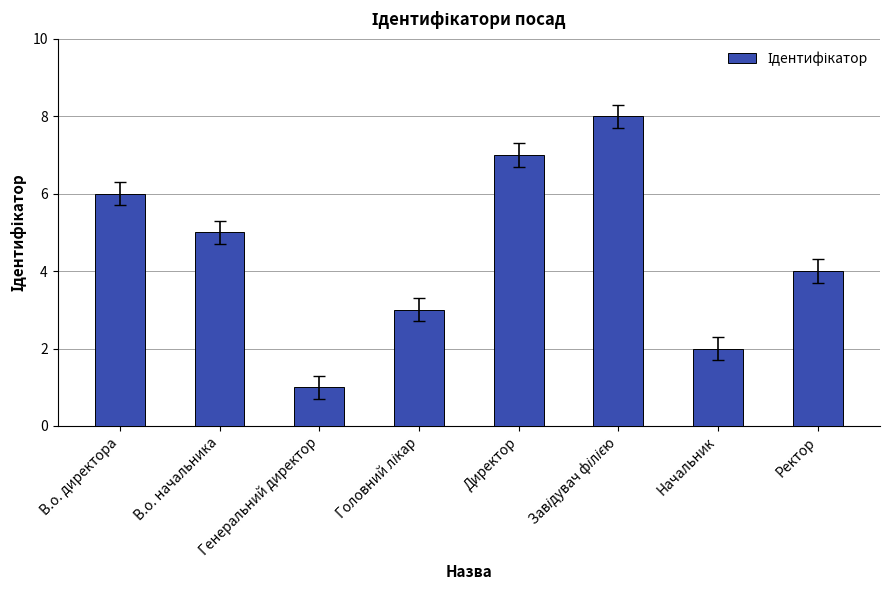

Between Ректор and Генеральний директор, which is larger?

Ректор